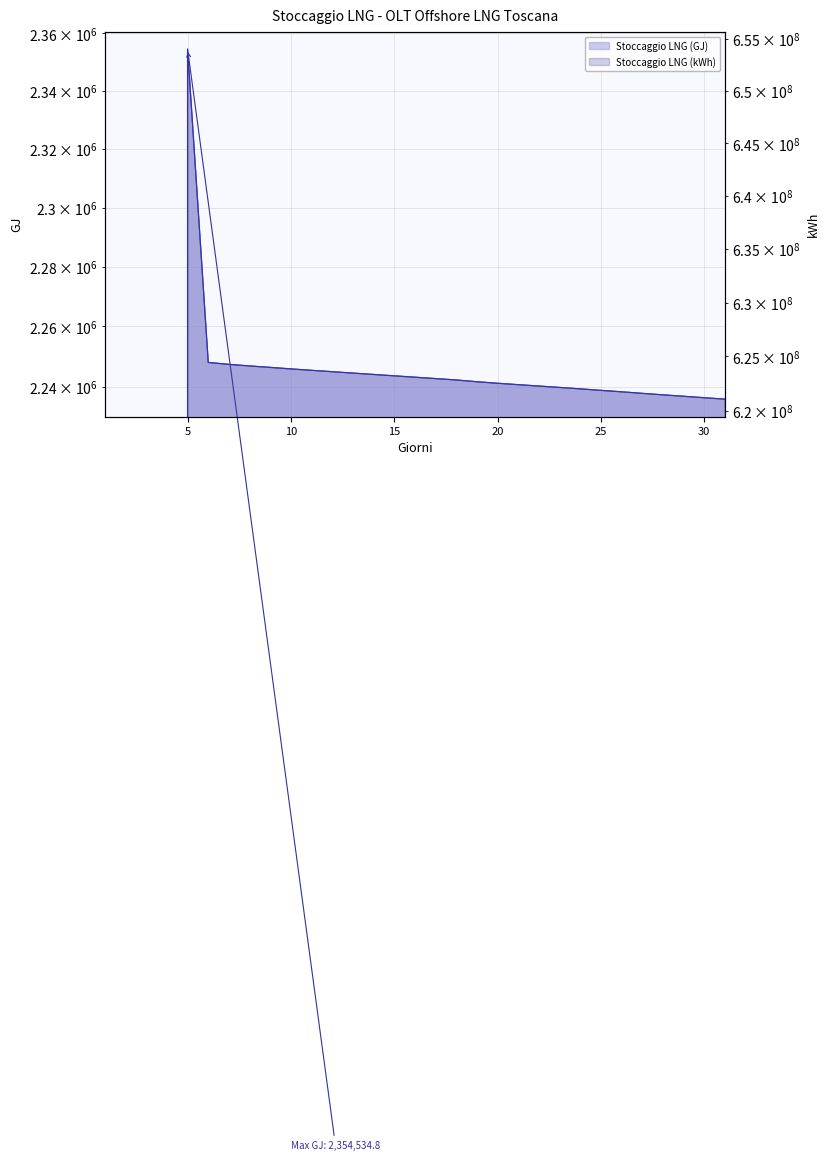

The Stoccaggio LNG (kWh) series shows 419181048.7 at 10. True or false?

False